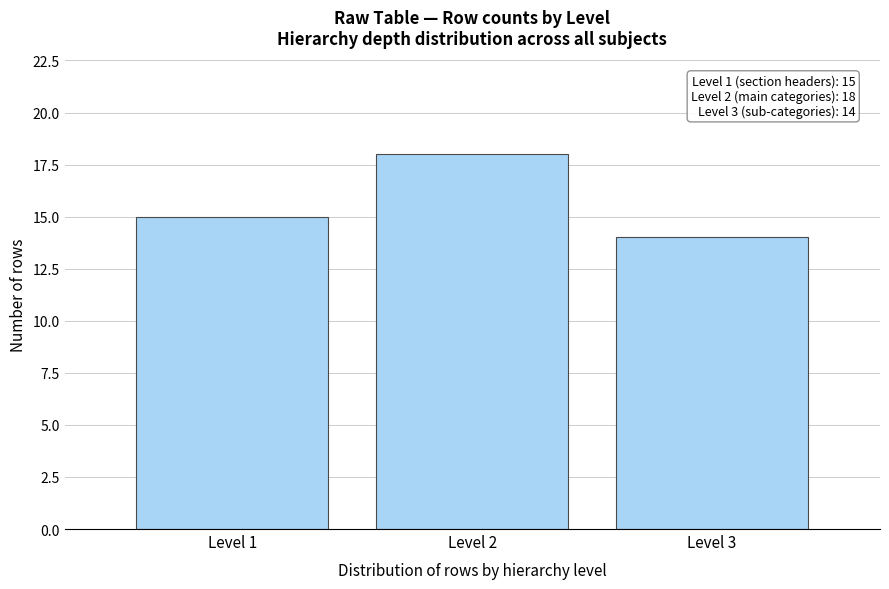

Reading right to left, transcribe all the data shown in this chart.

Level 3=14	Level 2=18	Level 1=15